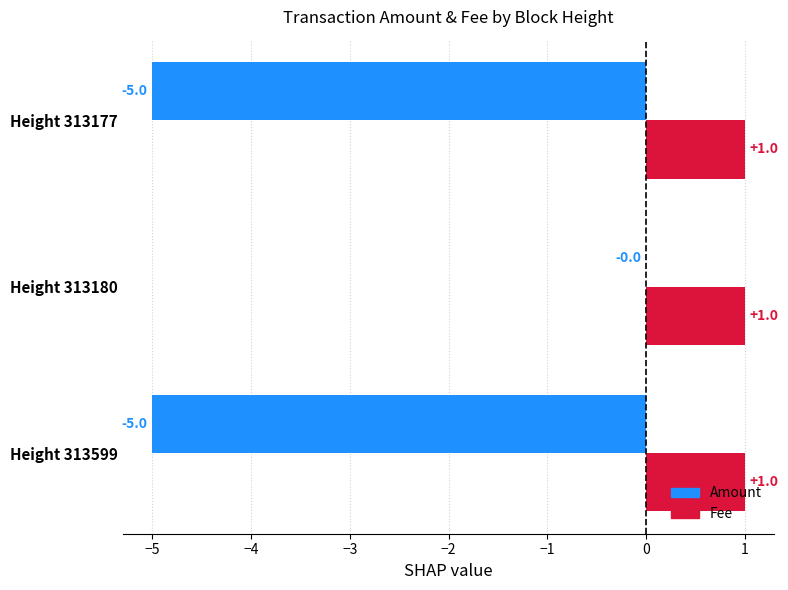

What is the sum of all Fee values?

3